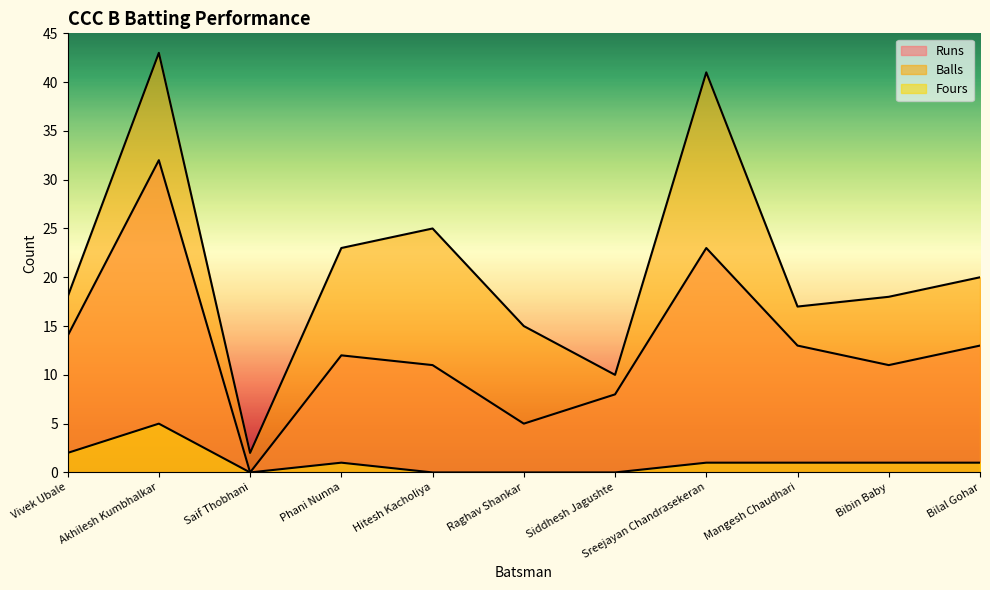

Is the value of Runs at Saif Thobhani greater than the value of Balls at Vivek Ubale?

No